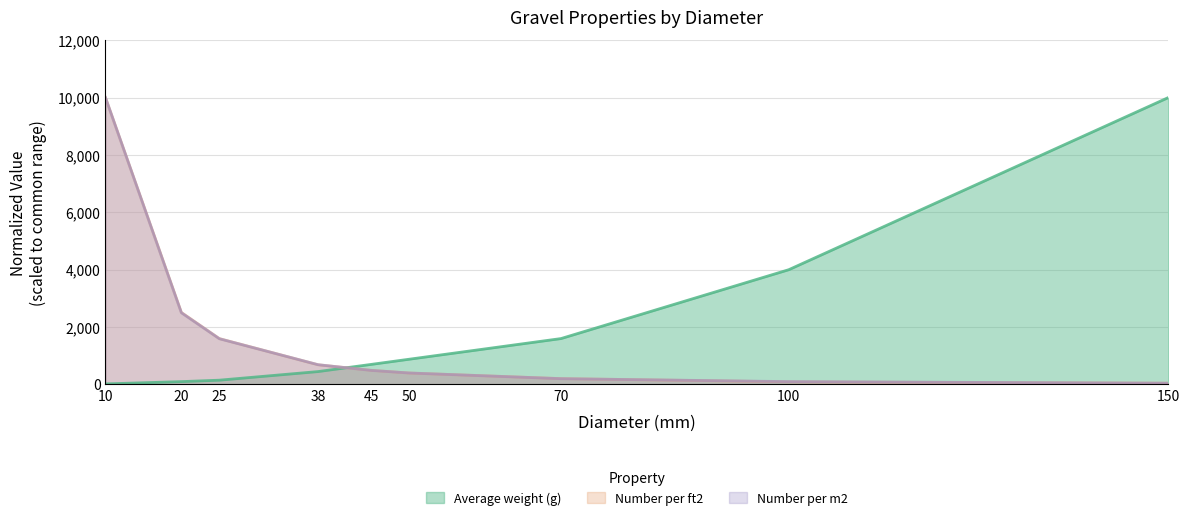

At which category does the chart reach its minimum across all series?

10